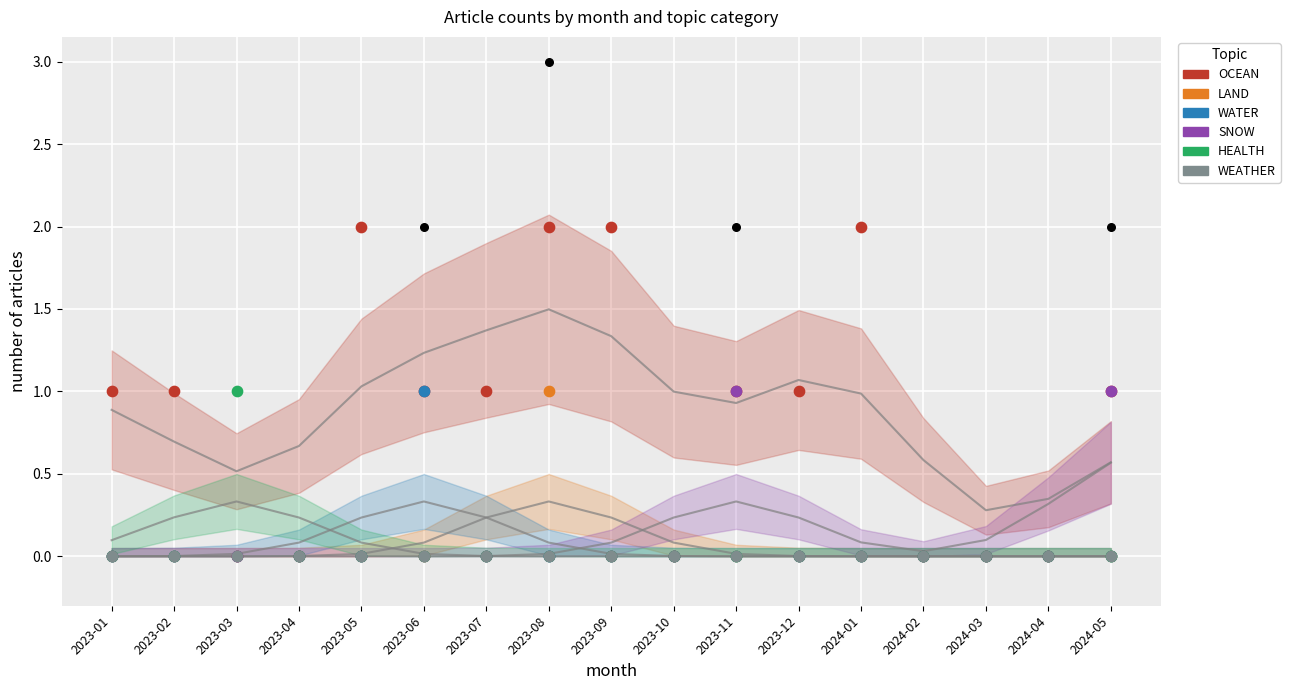

At how many categories does at least one series exceed 0?

12